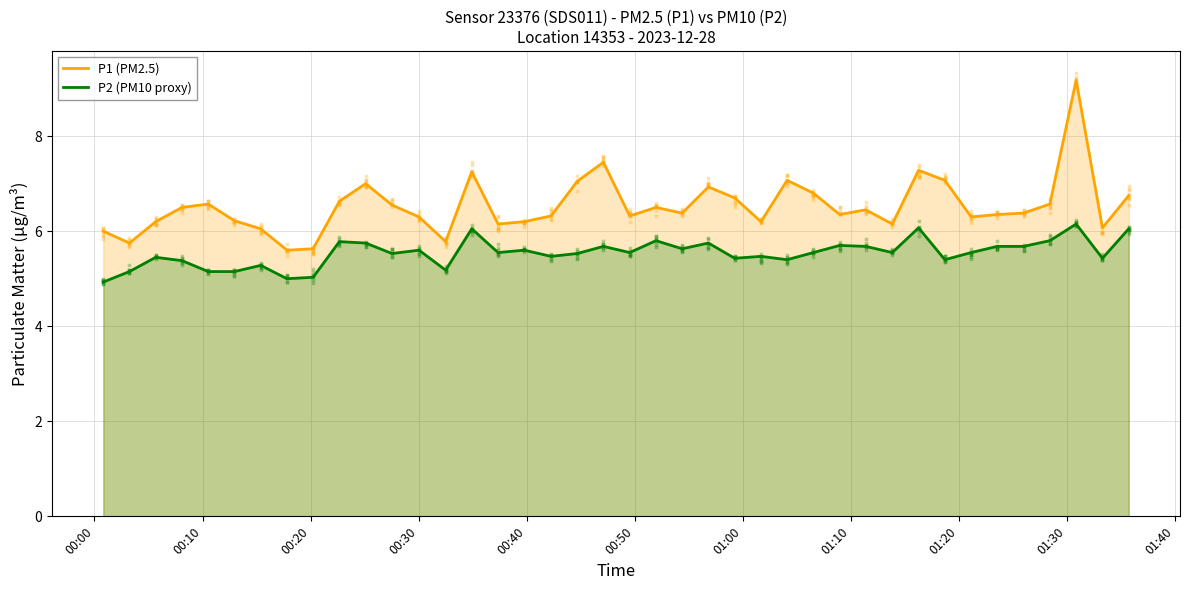

What are all the series names shown in the legend?

P1 (PM2.5), P2 (PM10 proxy)